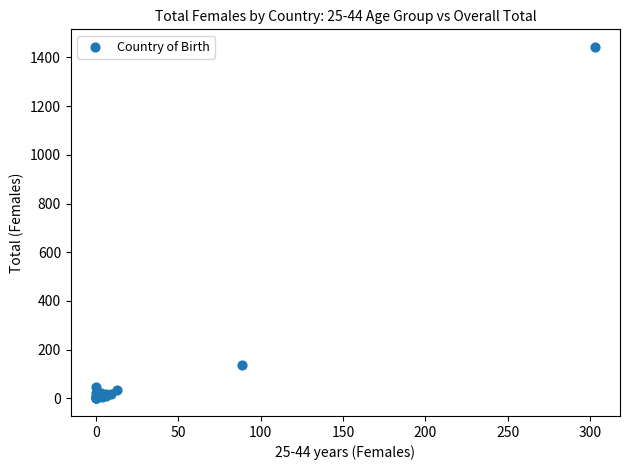

What Y value in the scatter plot is closest to 721?

136